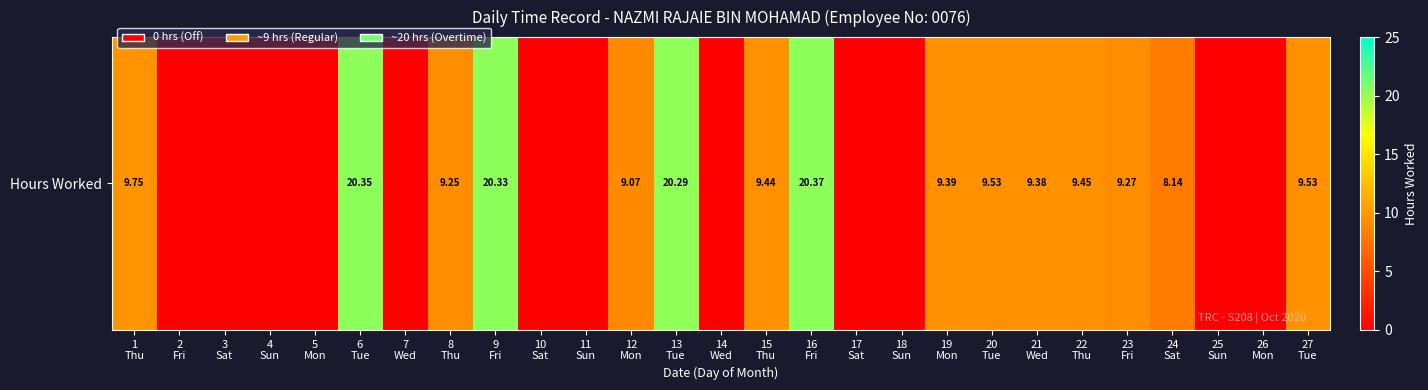

List the labels in order of value, largest first.

16
Fri, 6
Tue, 9
Fri, 13
Tue, 1
Thu, 20
Tue, 27
Tue, 22
Thu, 15
Thu, 19
Mon, 21
Wed, 23
Fri, 8
Thu, 12
Mon, 24
Sat, 2
Fri, 3
Sat, 4
Sun, 5
Mon, 7
Wed, 10
Sat, 11
Sun, 14
Wed, 17
Sat, 18
Sun, 25
Sun, 26
Mon